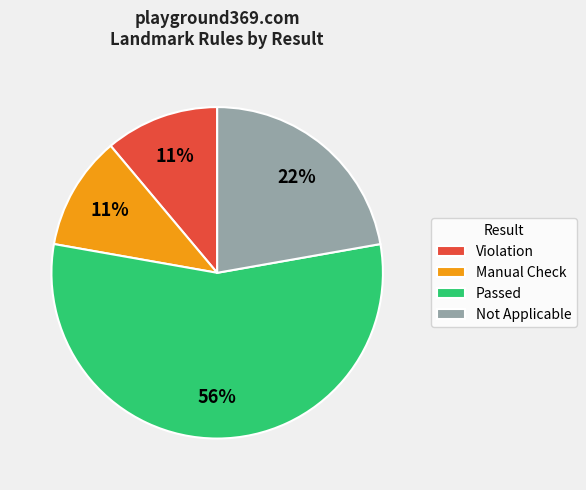

True or false: Violation accounts for 11% of the total.

True